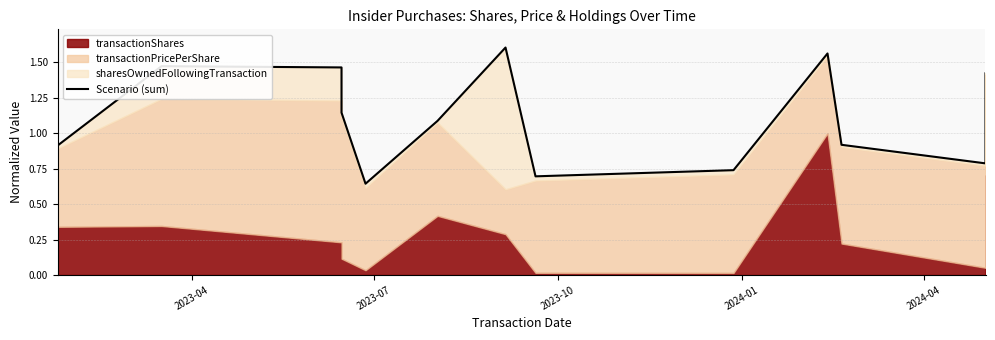

How many data points are above 1?

7